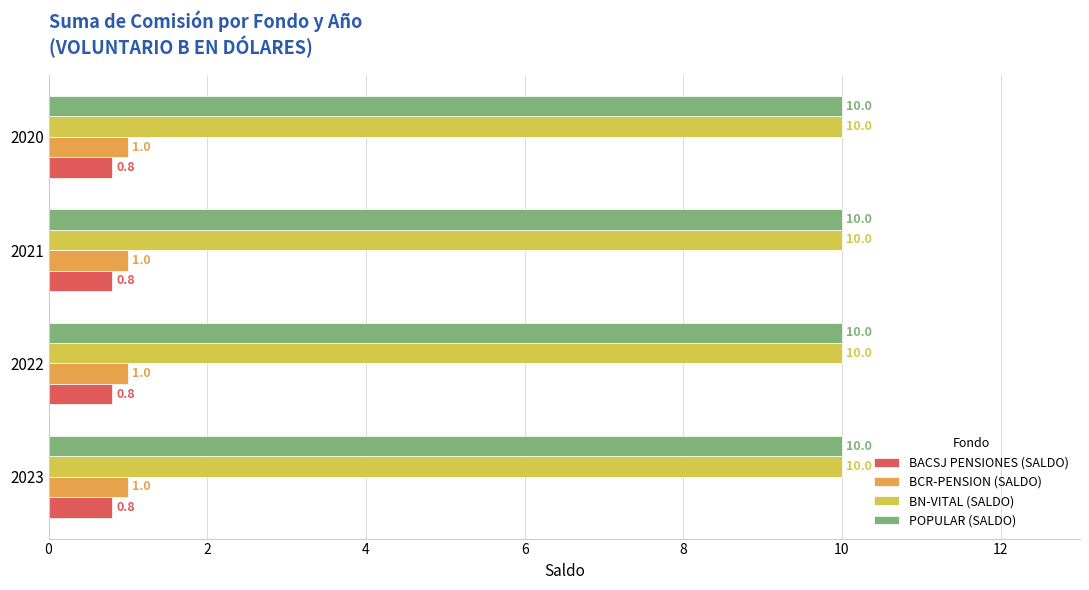

What is the difference between the highest and lowest values at 2021?

9.2